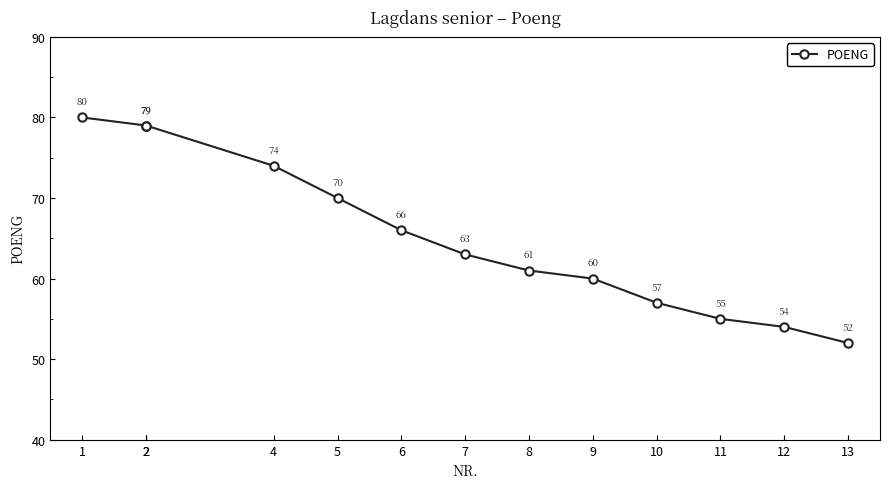

Where is the data nearest to the value 66?

6